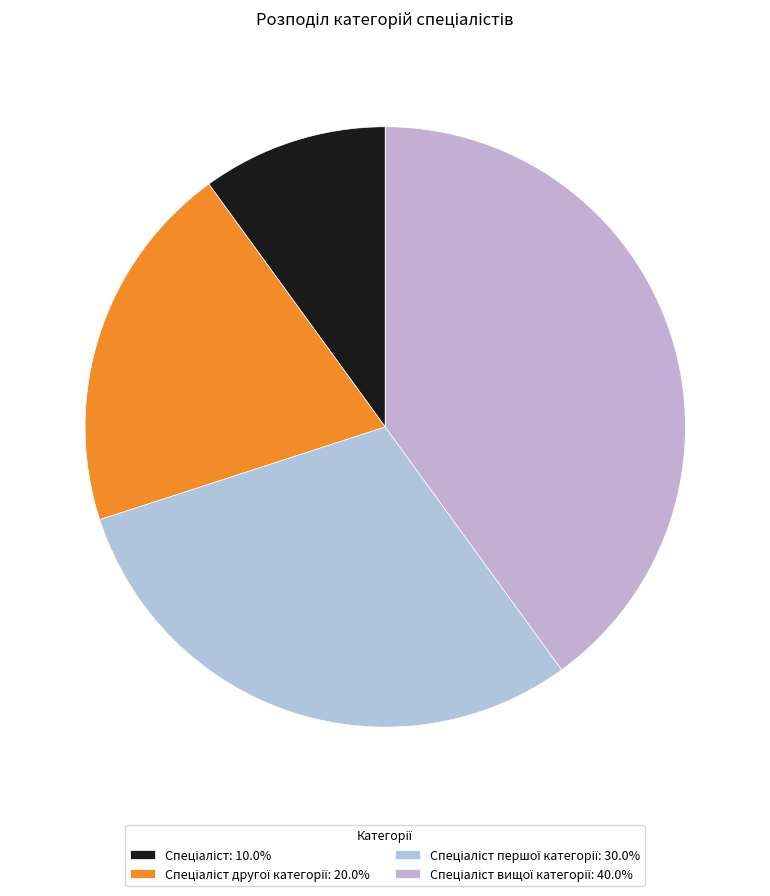

Count the number of slices in the pie.

4